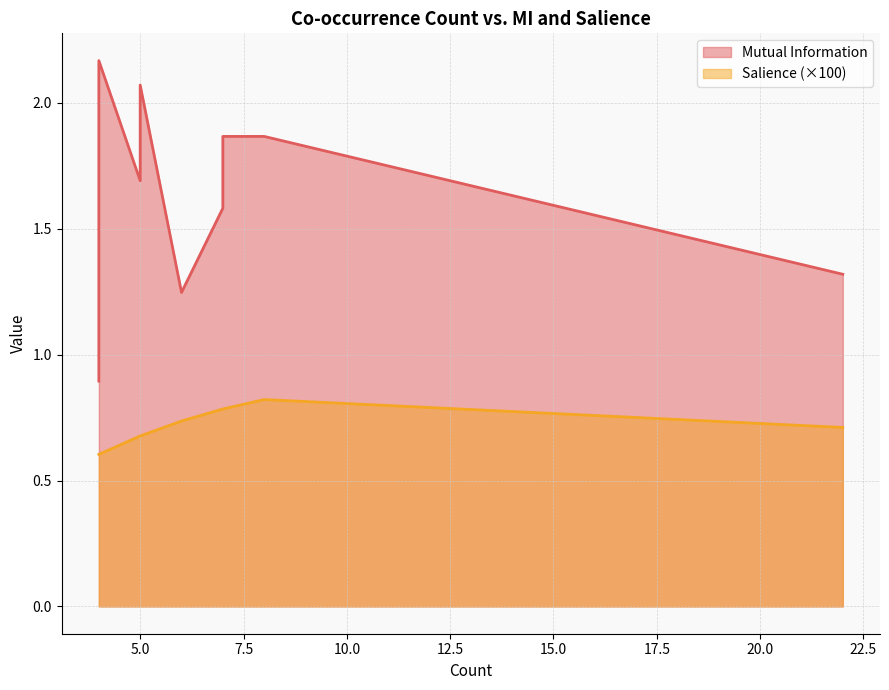

Which series changed the most between 4 and 4?

Mutual Information